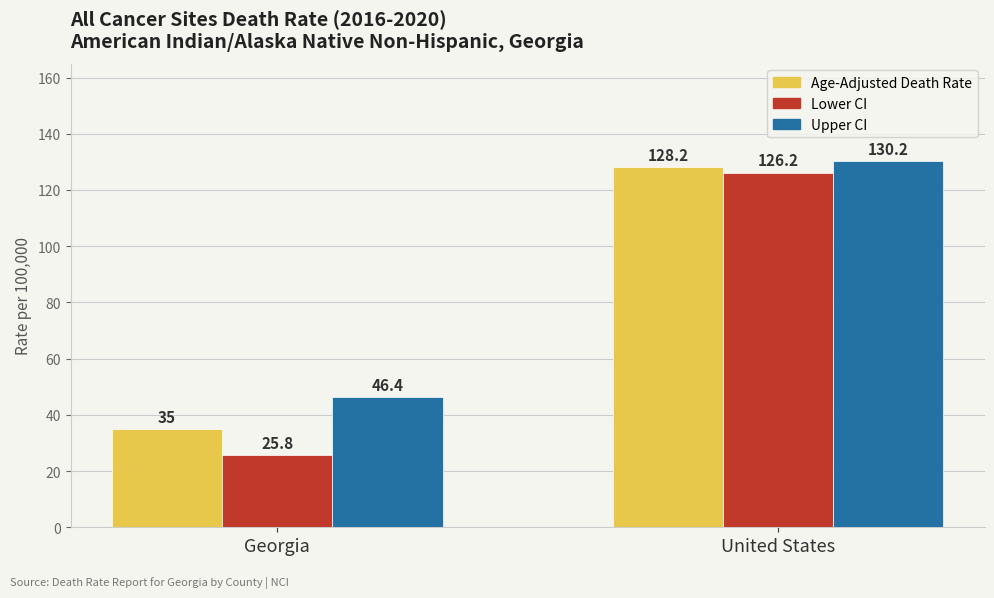

What is the average value of the Lower CI series?

76.0